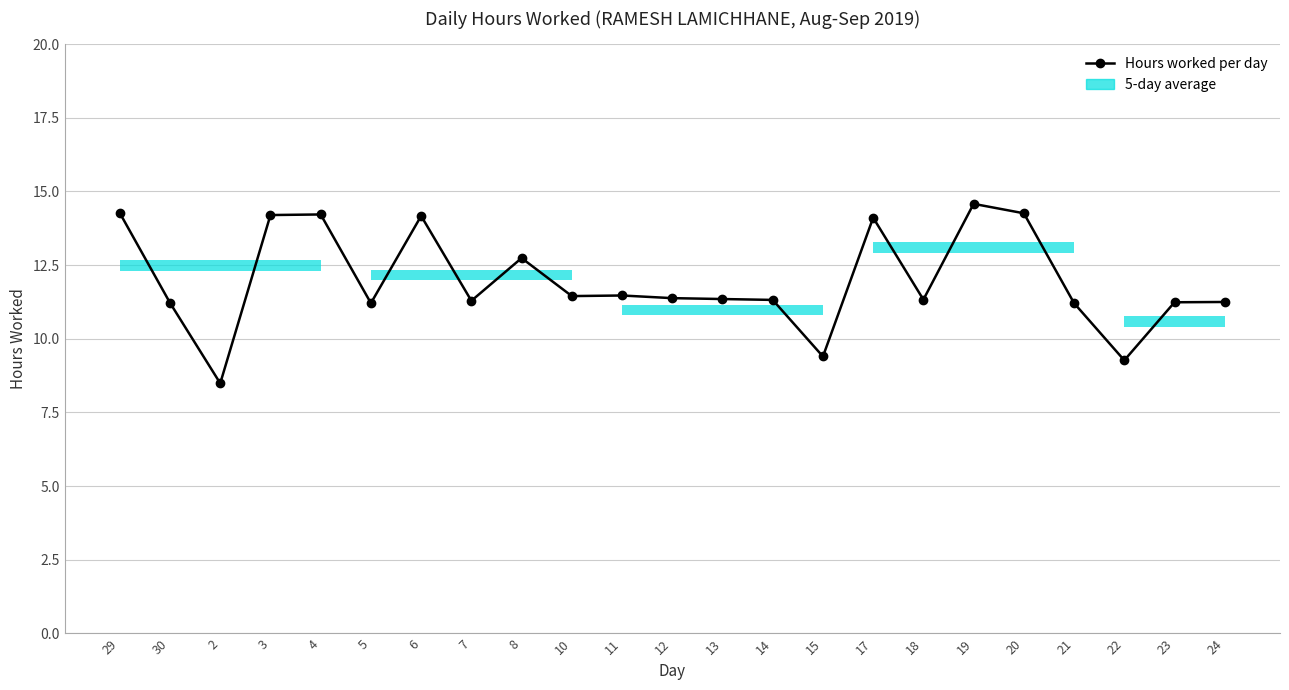

Does the chart have visible grid lines?

Yes